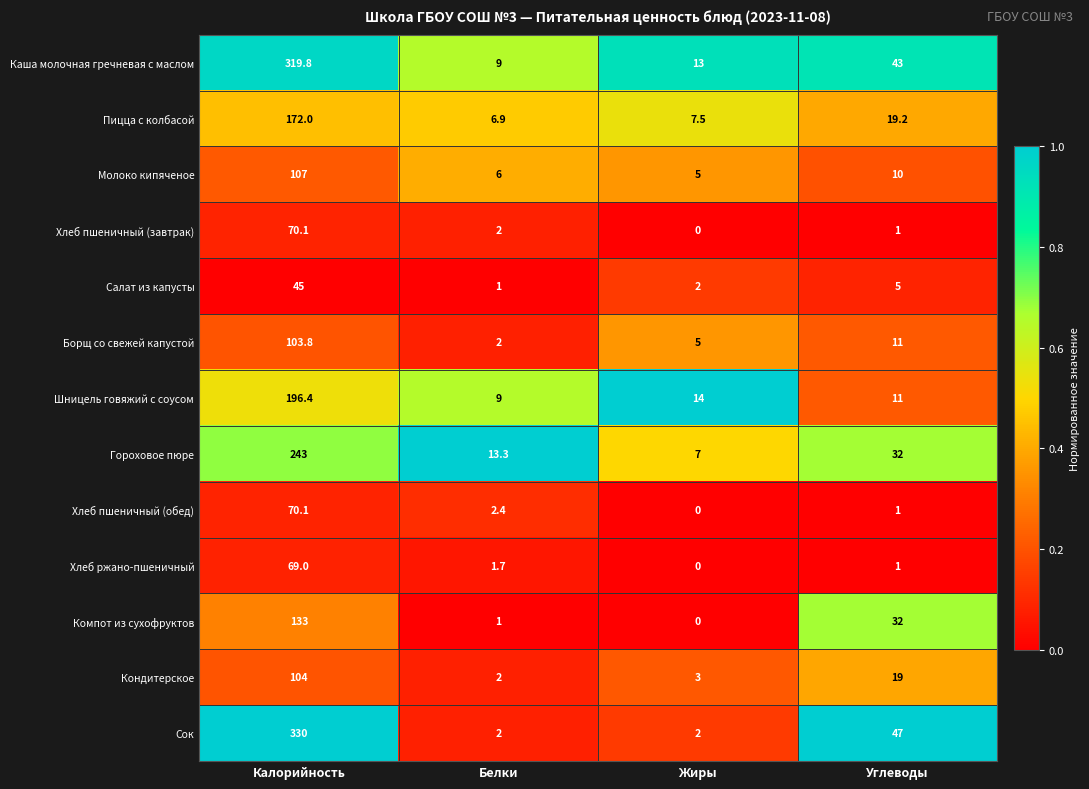

What is the difference between the Хлеб пшеничный (обед) values at Белки and Жиры?

2.4